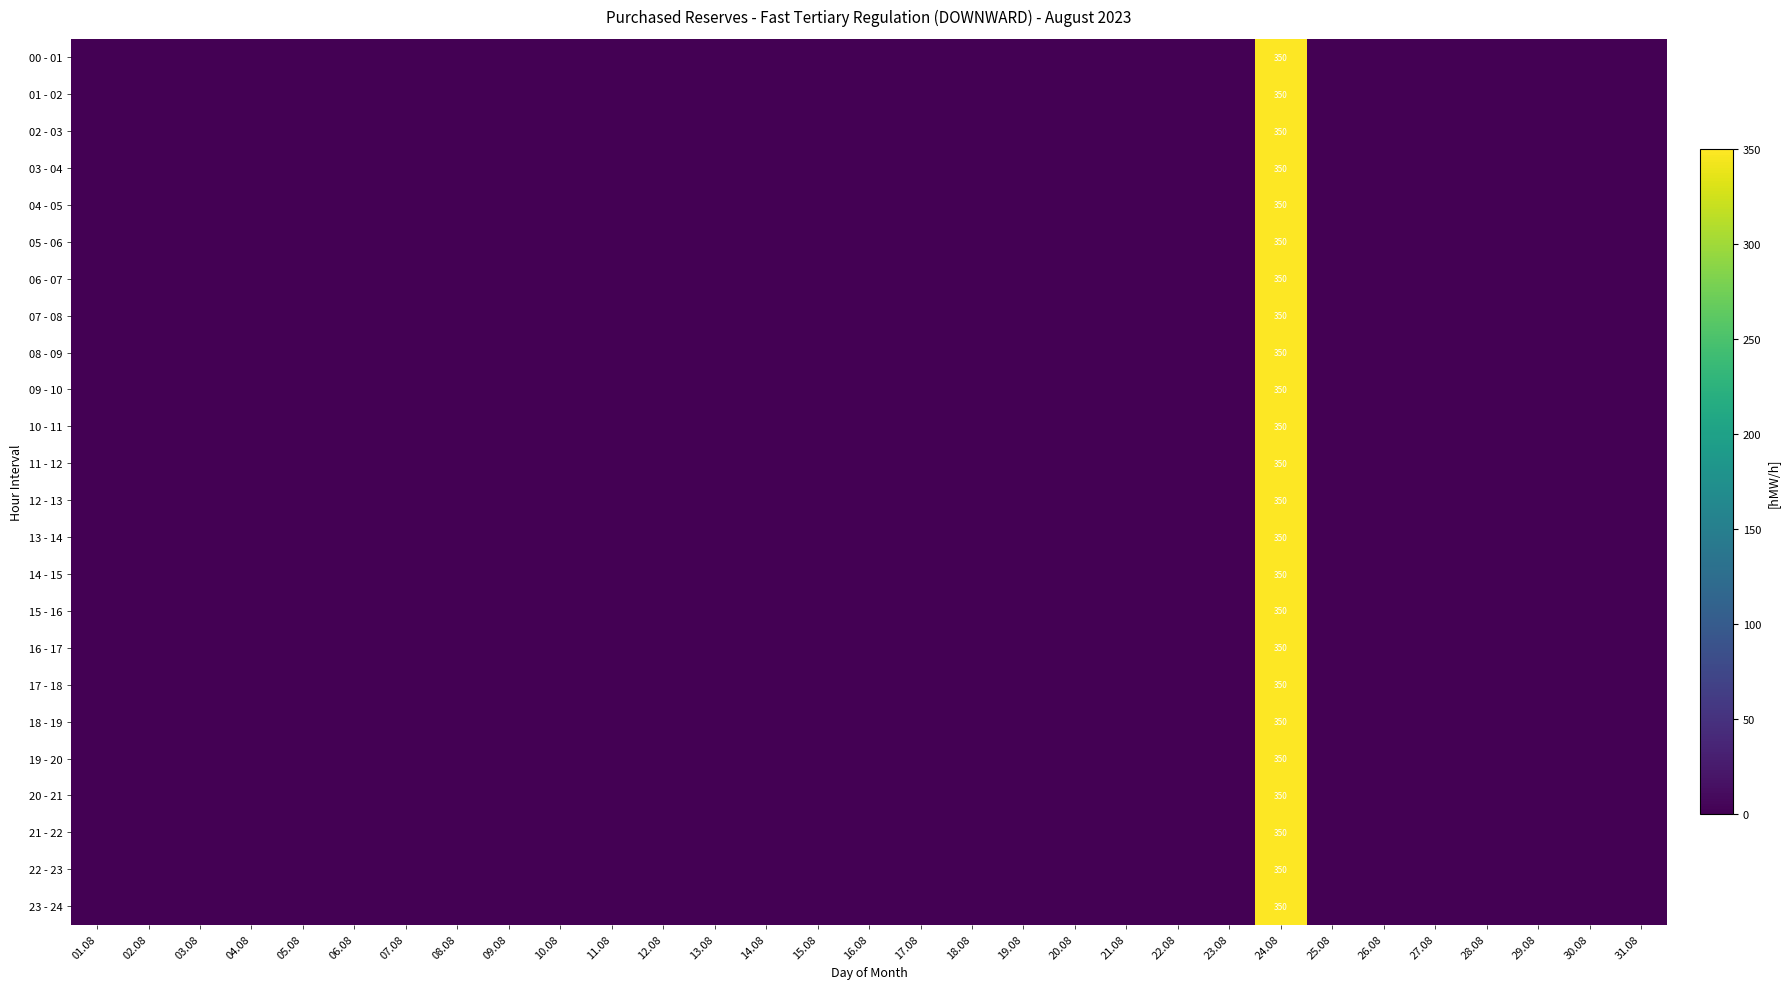

The 23 - 24 series shows 602 at 24.08. True or false?

False